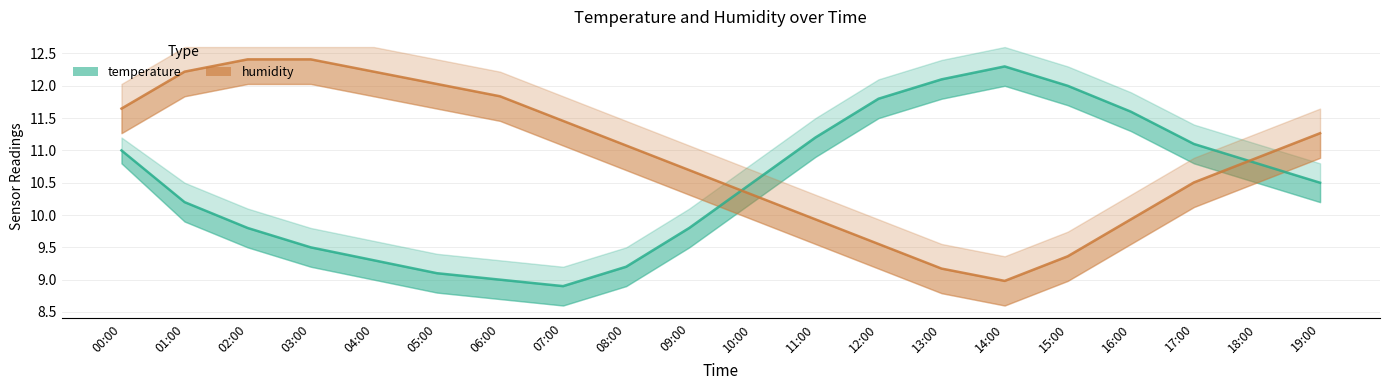

How many values in the temperature series exceed 10?

12